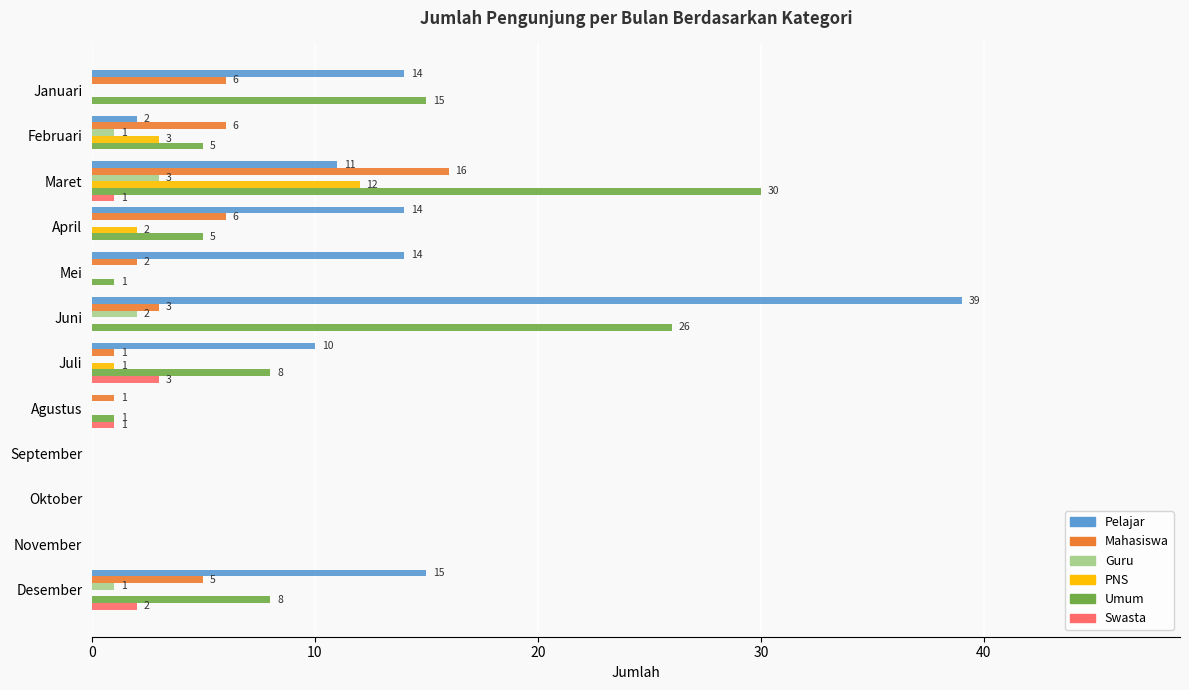

What is the sum of all Umum values?

99